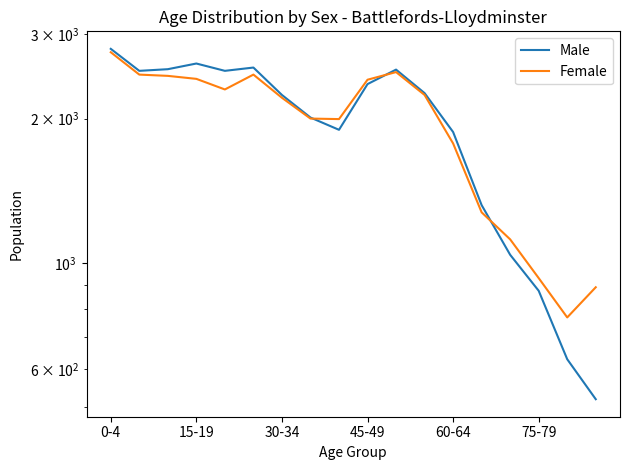

Is the value of Female at 10 greater than the value of Male at 12?

Yes